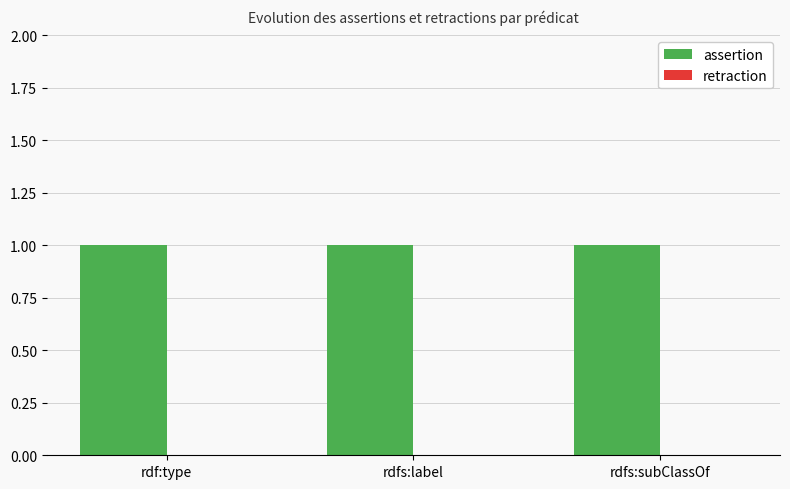

What is the label of the 1st bar from the left?

rdf:type